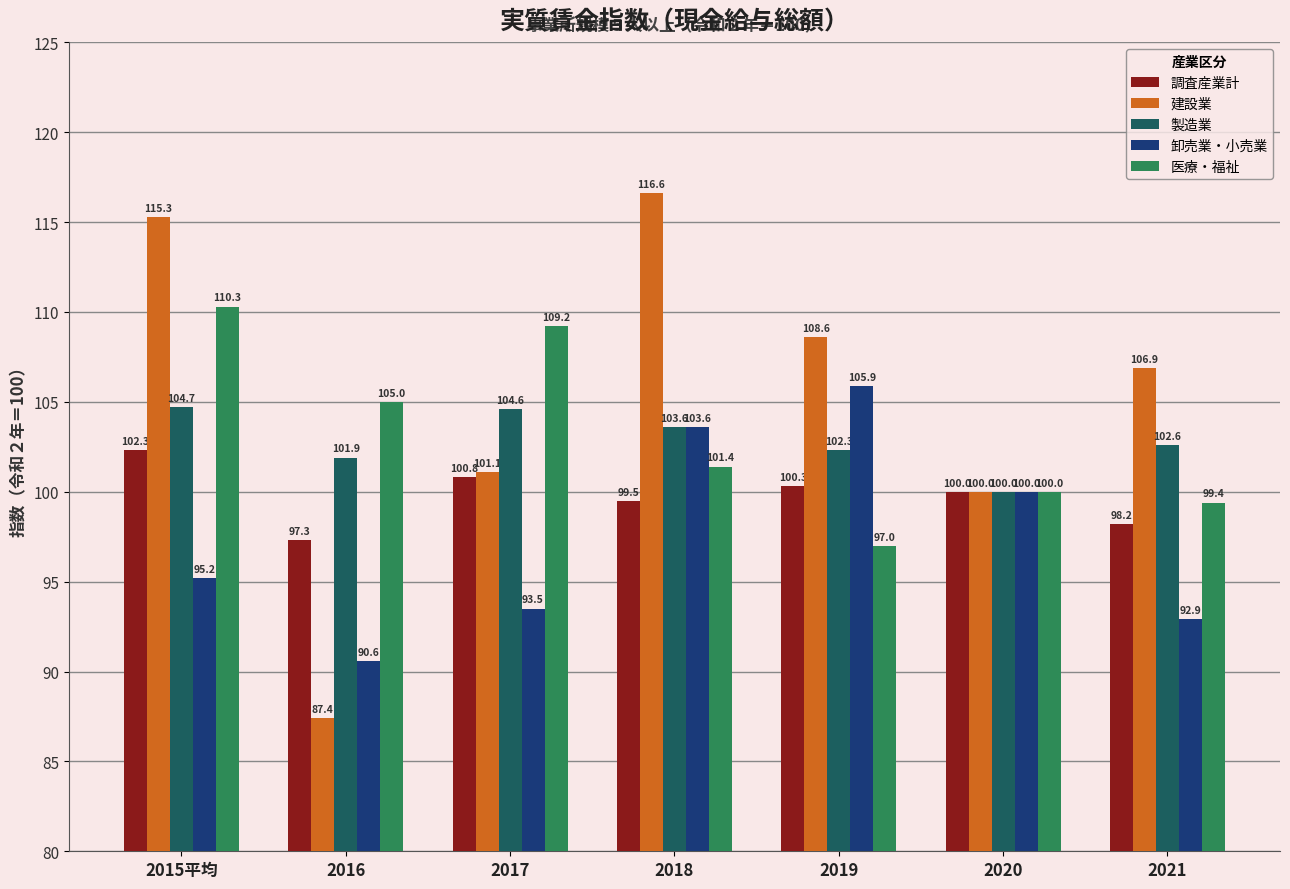

What is the difference between the 卸売業・小売業 values at 2015平均 and 2018?

8.4